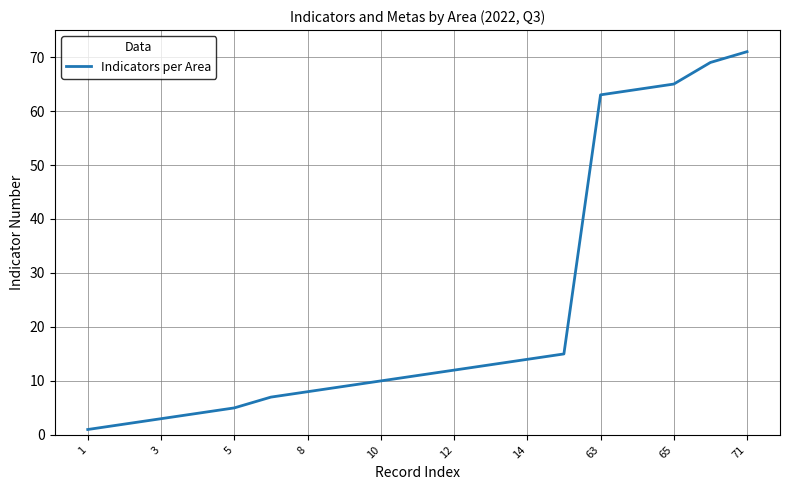

How many categories are shown in the chart?

19